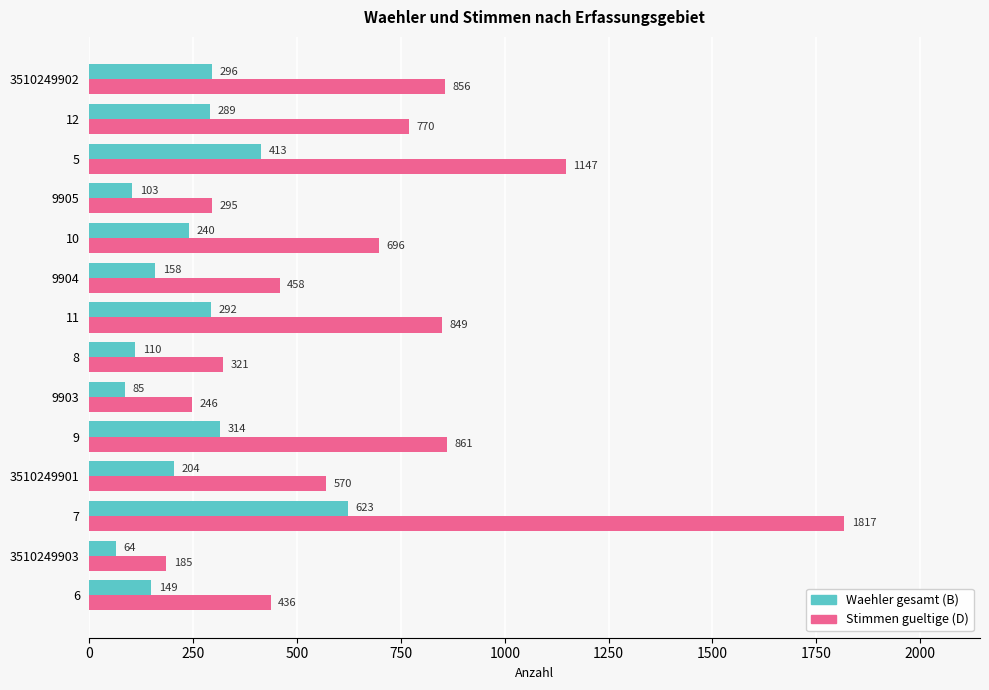

List the series in order of their peak value, highest first.

Stimmen gueltige (D), Waehler gesamt (B)